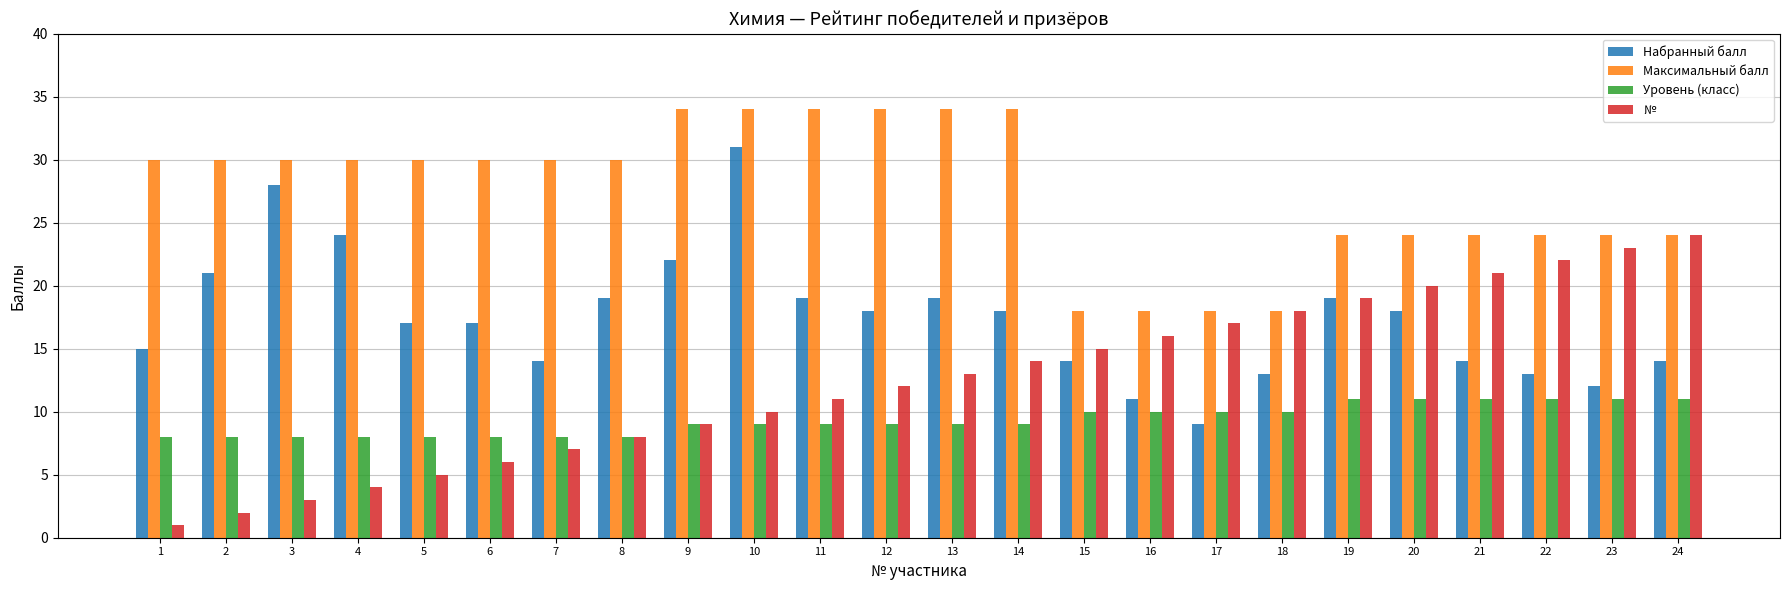

Count the number of data series in this chart.

4